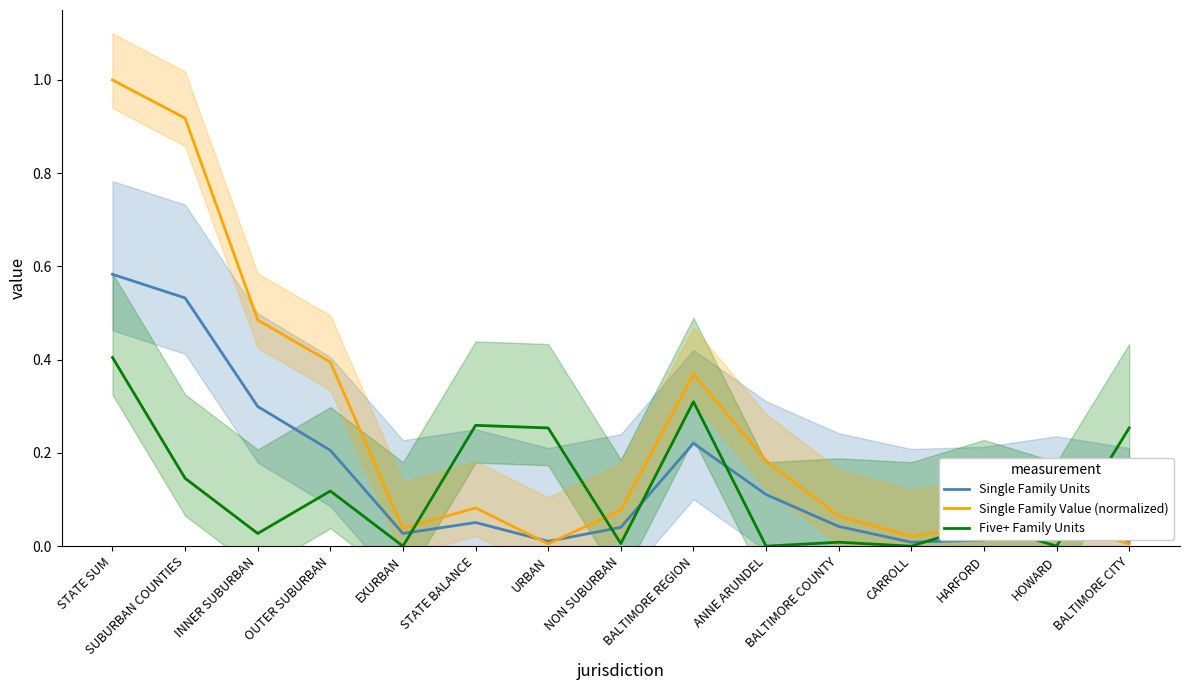

Which series changed the most between NON SUBURBAN and BALTIMORE CITY?

Five+ Family Units